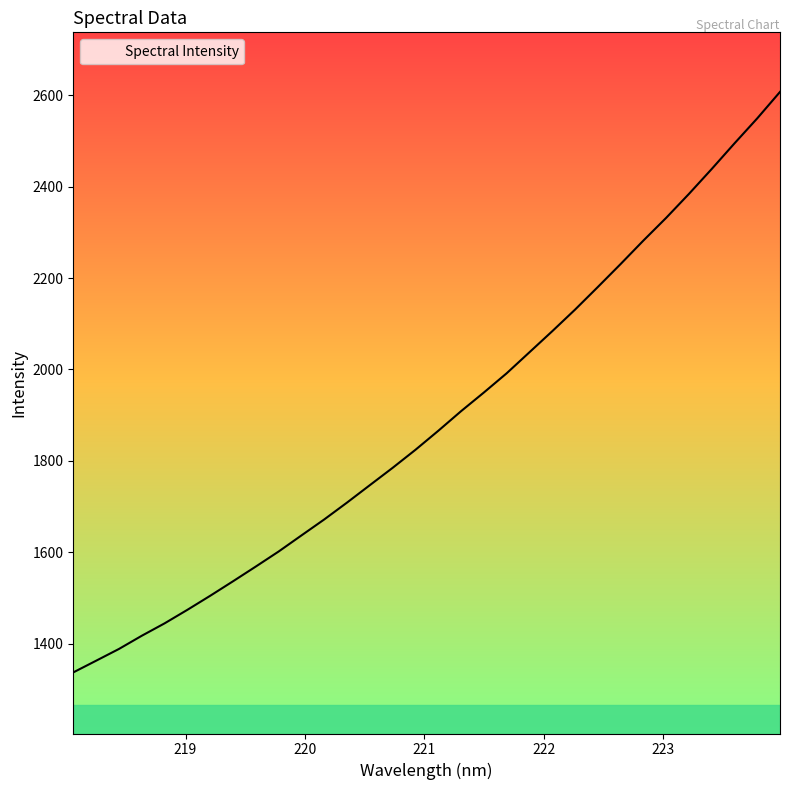

Is this an area chart (filled region under the line)?

No